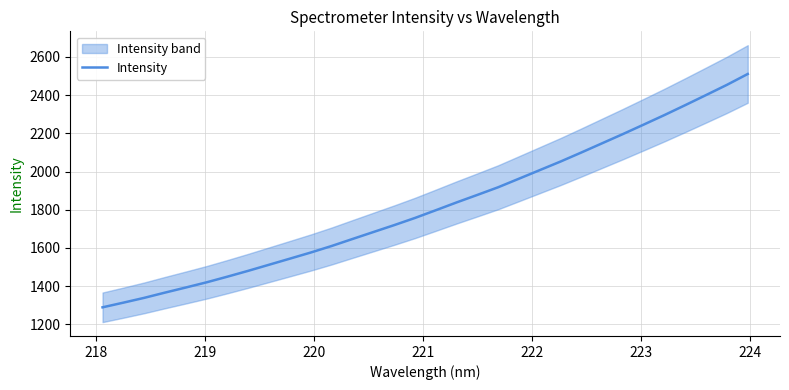

The value at 9 is 475.5. True or false?

False